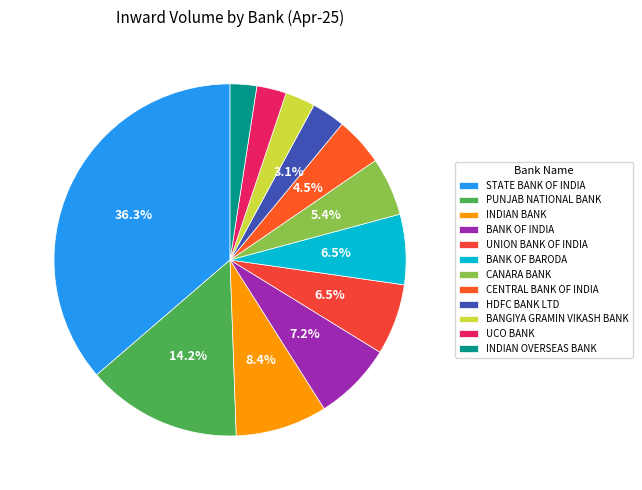

What is the smallest slice in the pie chart?

INDIAN OVERSEAS BANK